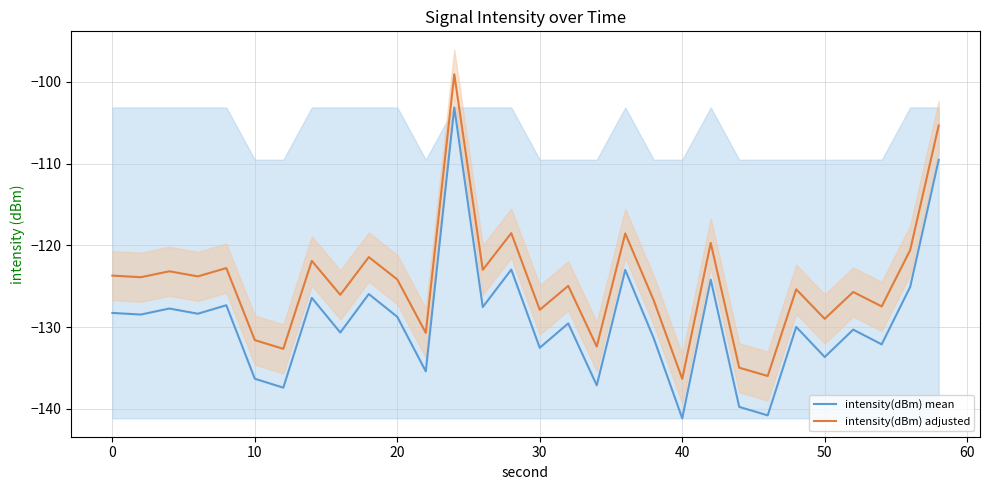

List the series in order of their overall mean, highest first.

intensity(dBm) adjusted, intensity(dBm) mean